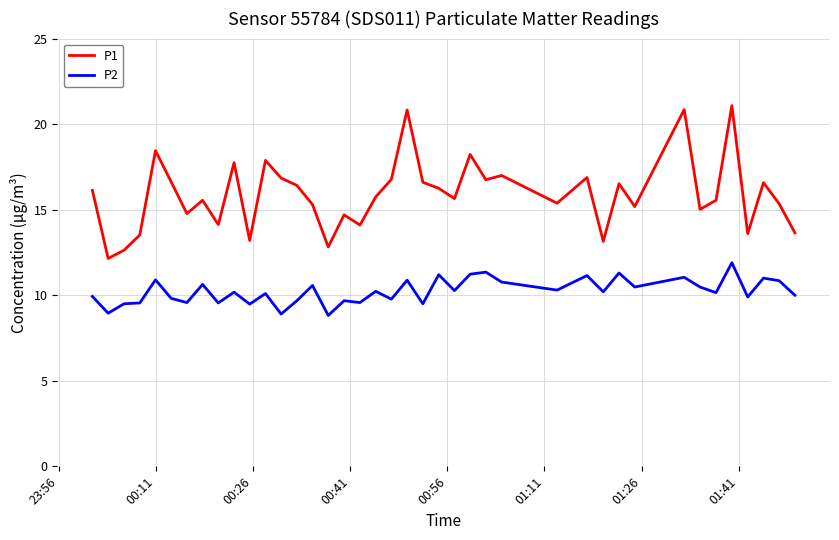

What is the lowest value of the P2 series?

8.8